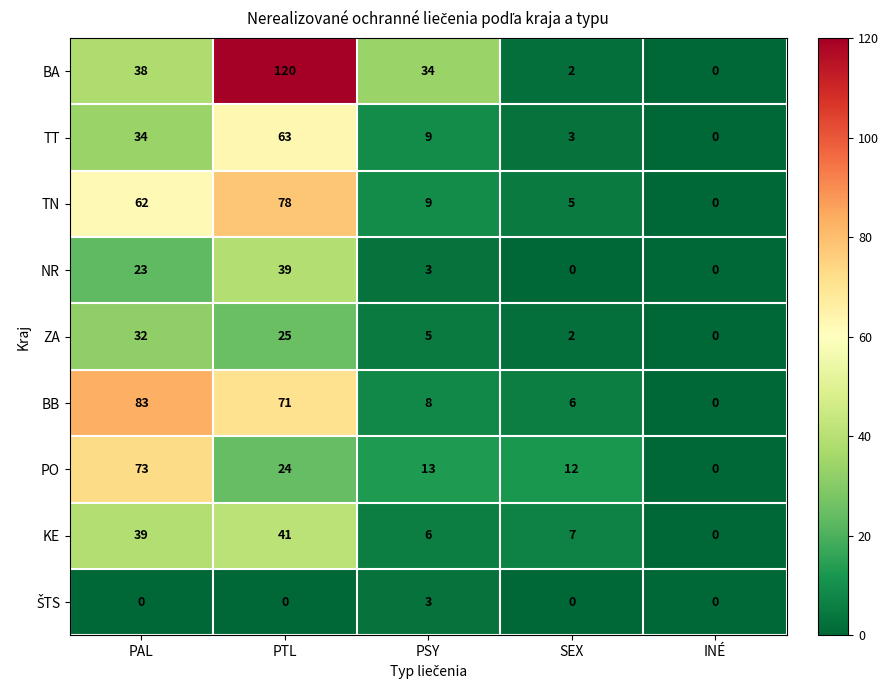

At how many categories does at least one series exceed 79?

2